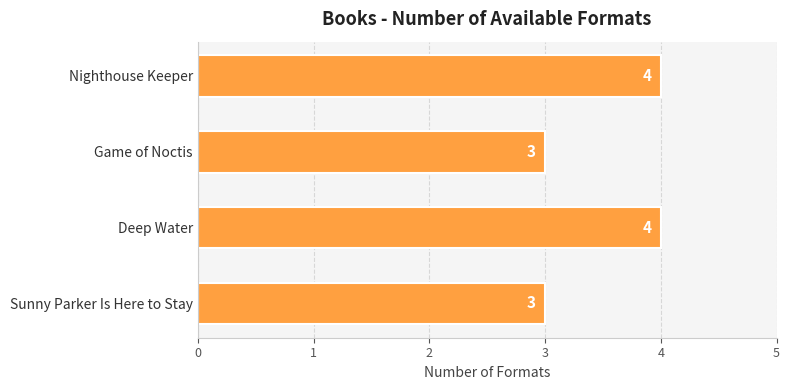

What is the average value?

4